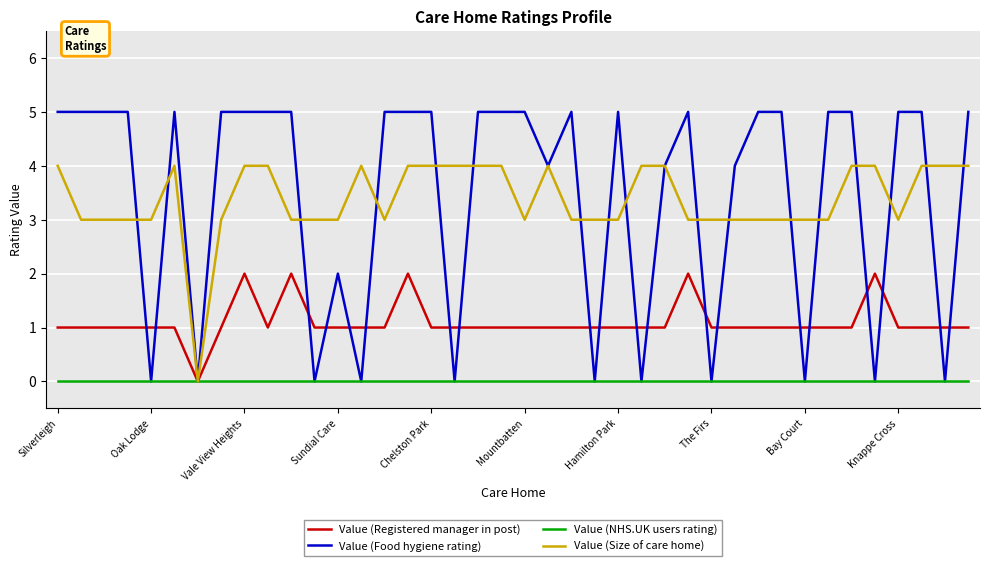

What is the maximum value for Value (Food hygiene rating)?

5